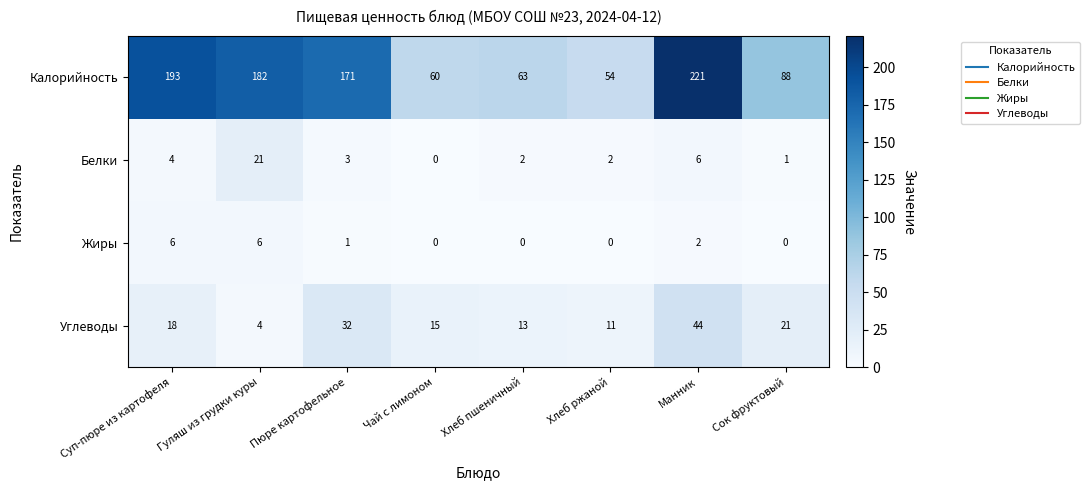

What is the difference between the second highest and minimum values in the Жиры series?

6